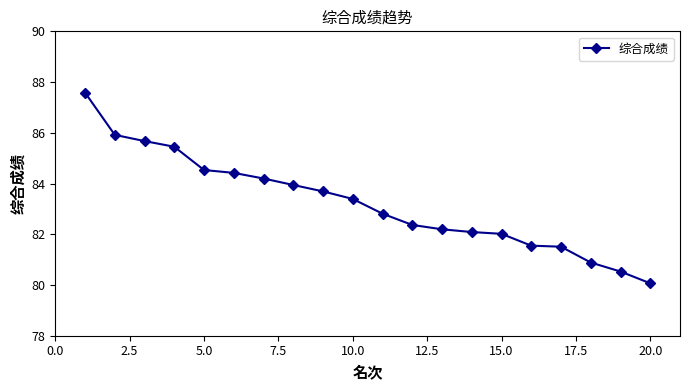

True or false: the data has more than 2 interior local peaks.

False